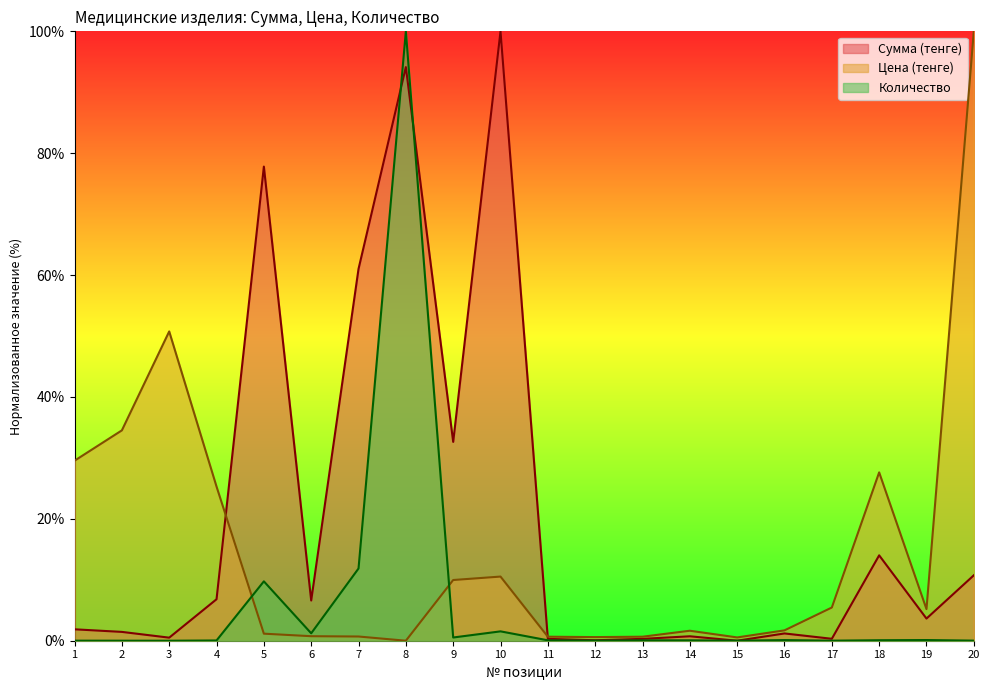

At how many categories does at least one series exceed 5?

14